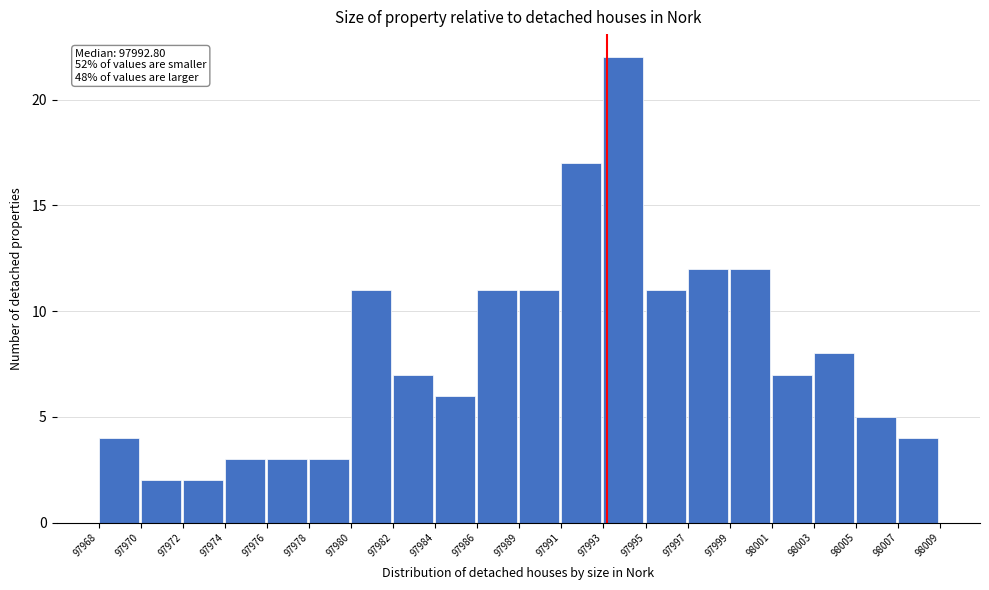

Reading left to right, what are all the values shown in this chart?

97968=4	97970=2	97972=2	97974=3	97976=3	97978=3	97980=11	97982=7	97984=6	97986=11	97989=11	97991=17	97993=22	97995=11	97997=12	97999=12	98001=7	98003=8	98005=5	98007=4